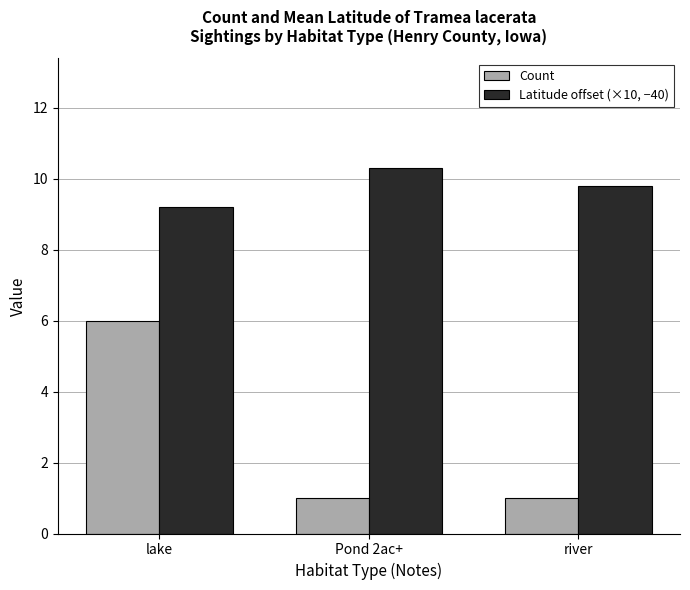

What is the total value across all series at Pond 2ac+?

11.3